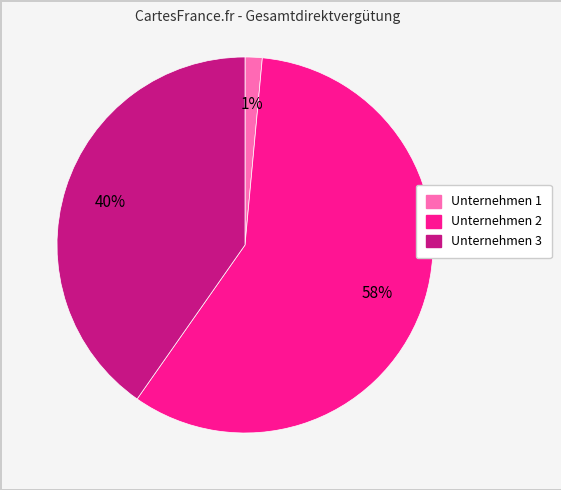

Which slice is the smallest?

Unternehmen 1